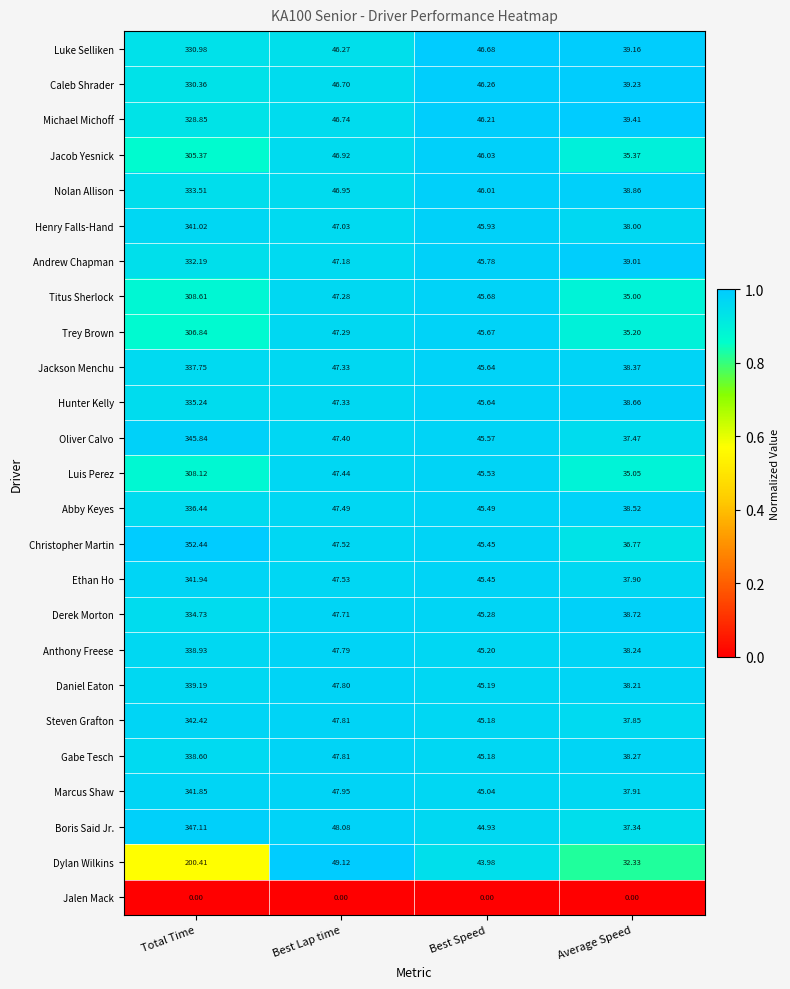

What is the spread (max minus min) of values at Best Speed?

46.7